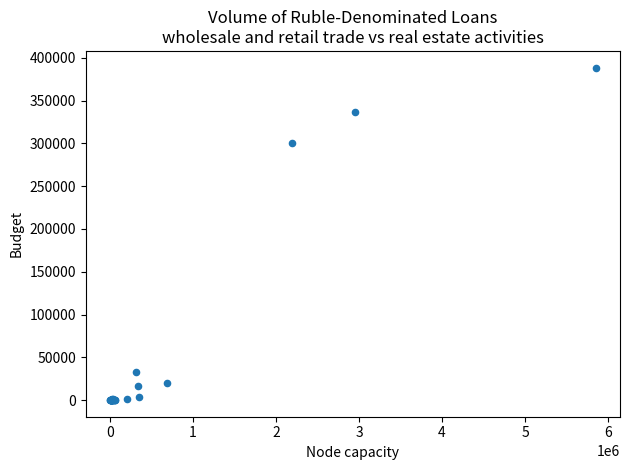

What Y value in the scatter plot is closest to 194312?

300249.8